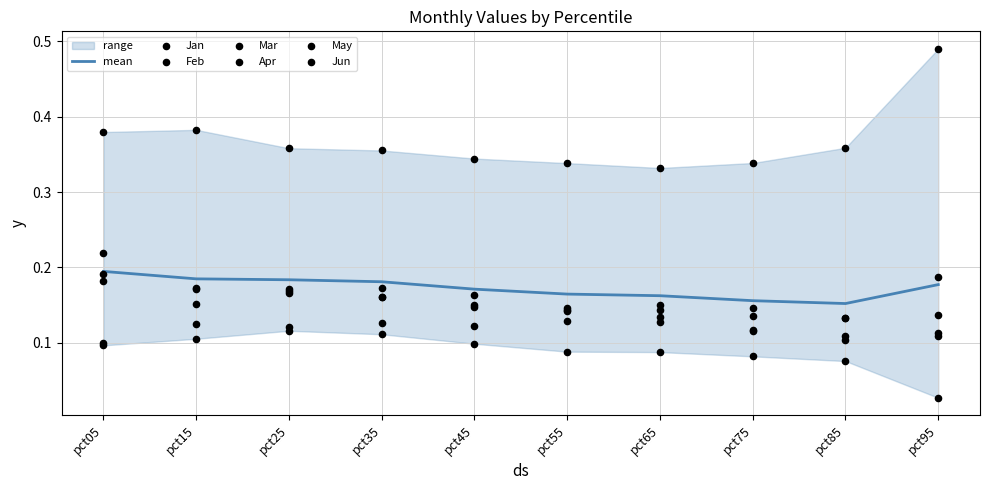

At which category is the sum across all series the highest?

pct05